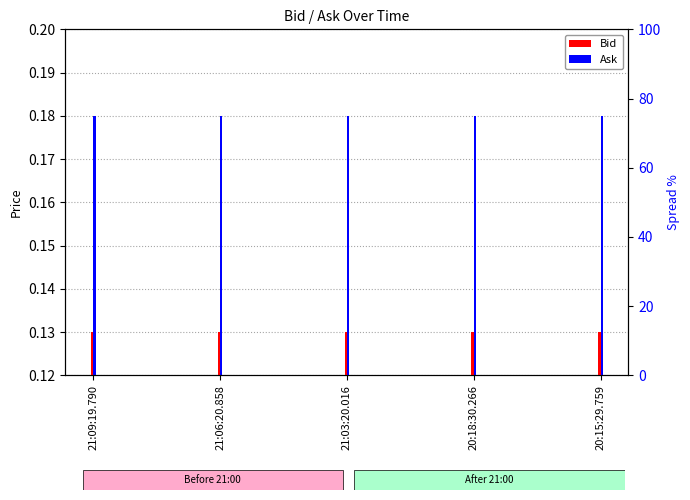

How many bars are there in each group?

2